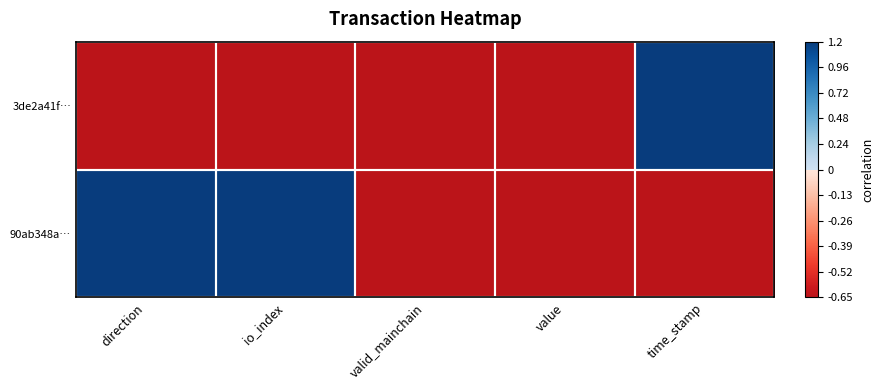

What is the difference between the highest and lowest values at io_index?

1.9